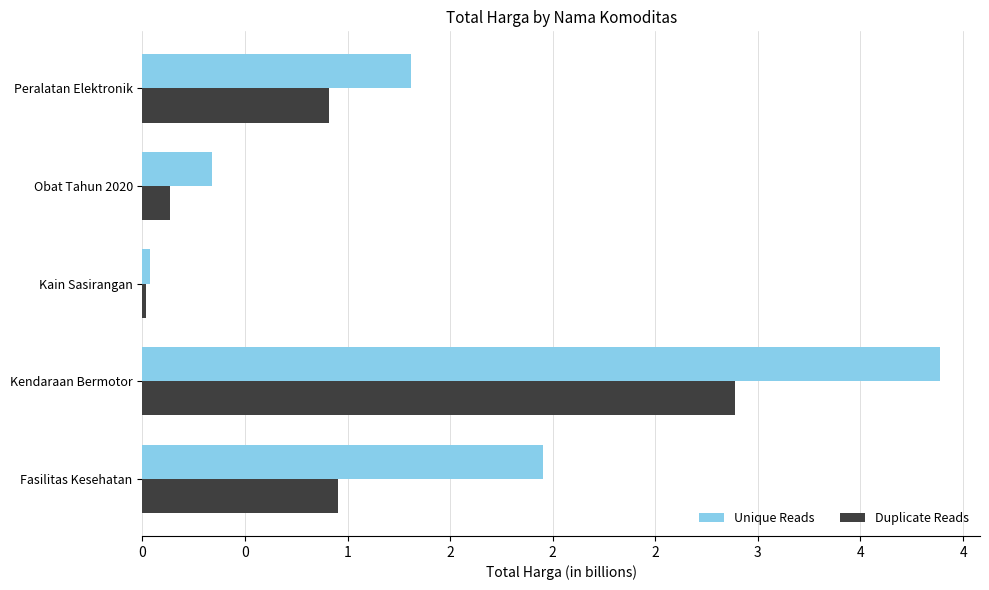

What is the value of the Unique Reads bar at the 3rd from the left?

38075000